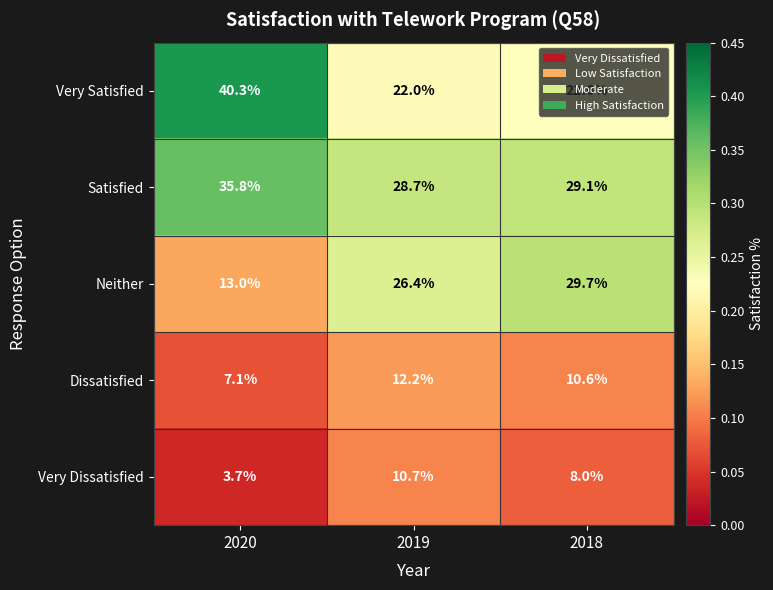

At 2020, list the series in order from smallest to largest.

Very Dissatisfied, Dissatisfied, Neither, Satisfied, Very Satisfied